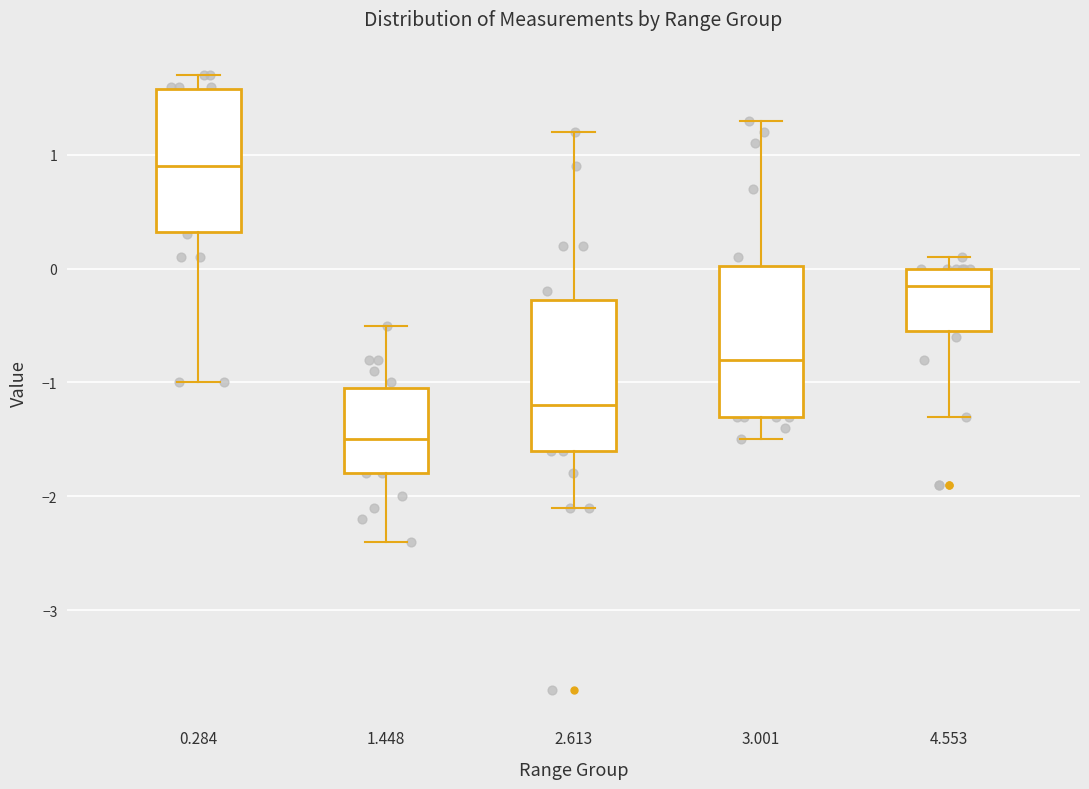

Which box has the highest median line?

0.284